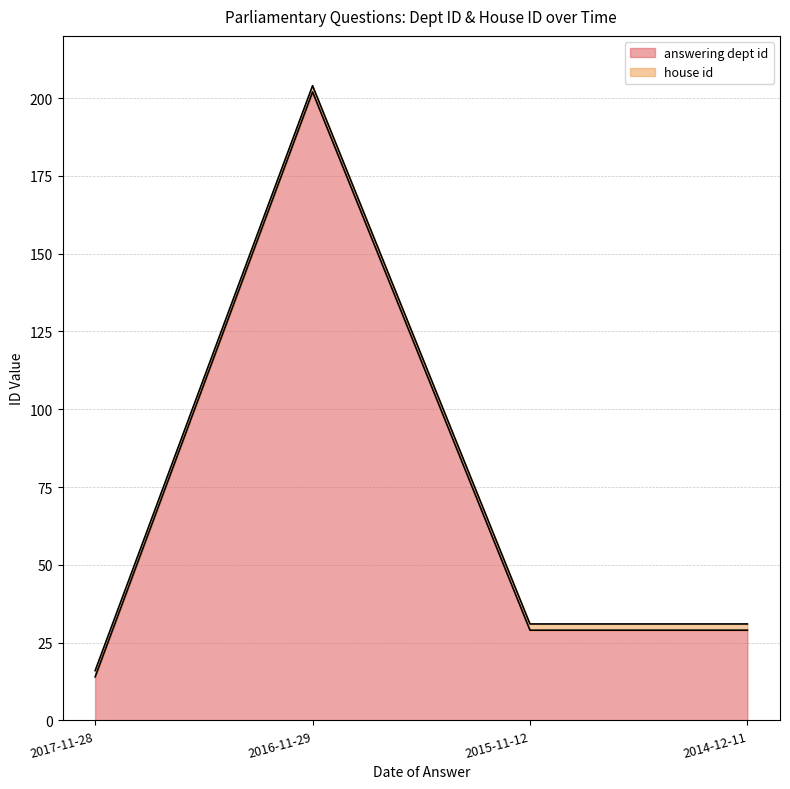

Reading left to right, extract all data points from this chart.

14	202	29	29